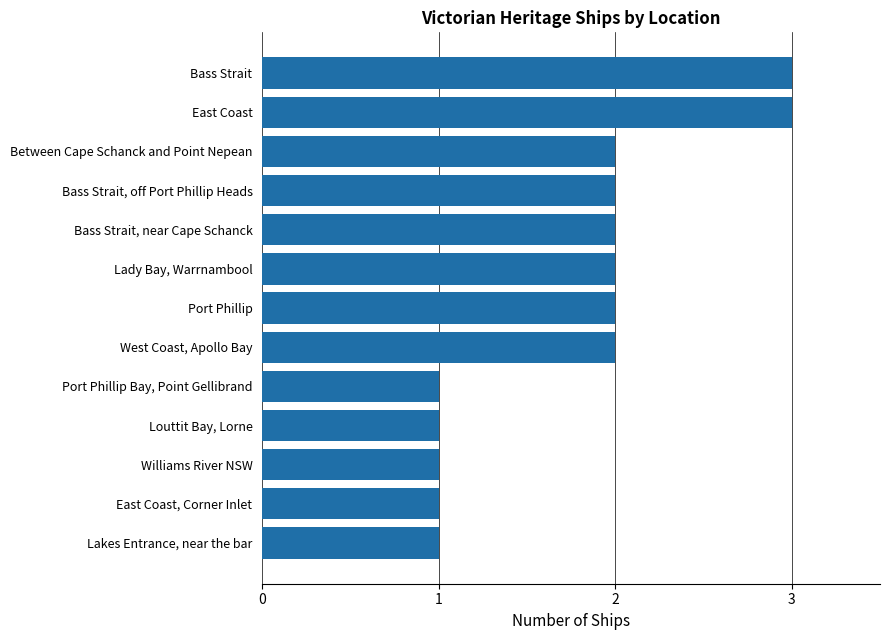

Approximately how many times larger is the value at Port Phillip Bay, Point Gellibrand compared to Bass Strait?

0.3